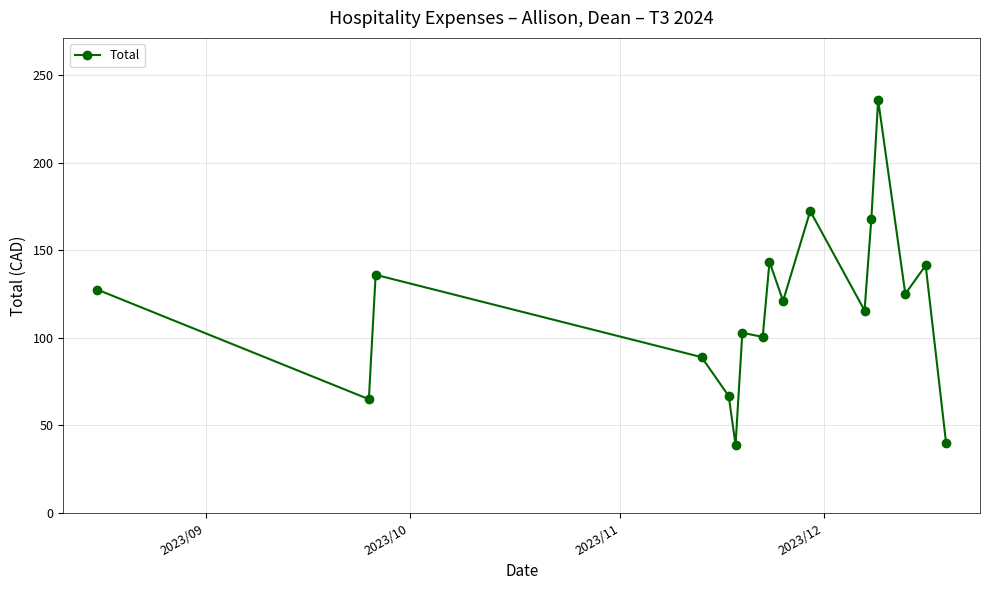

What is the smallest value displayed?

38.9